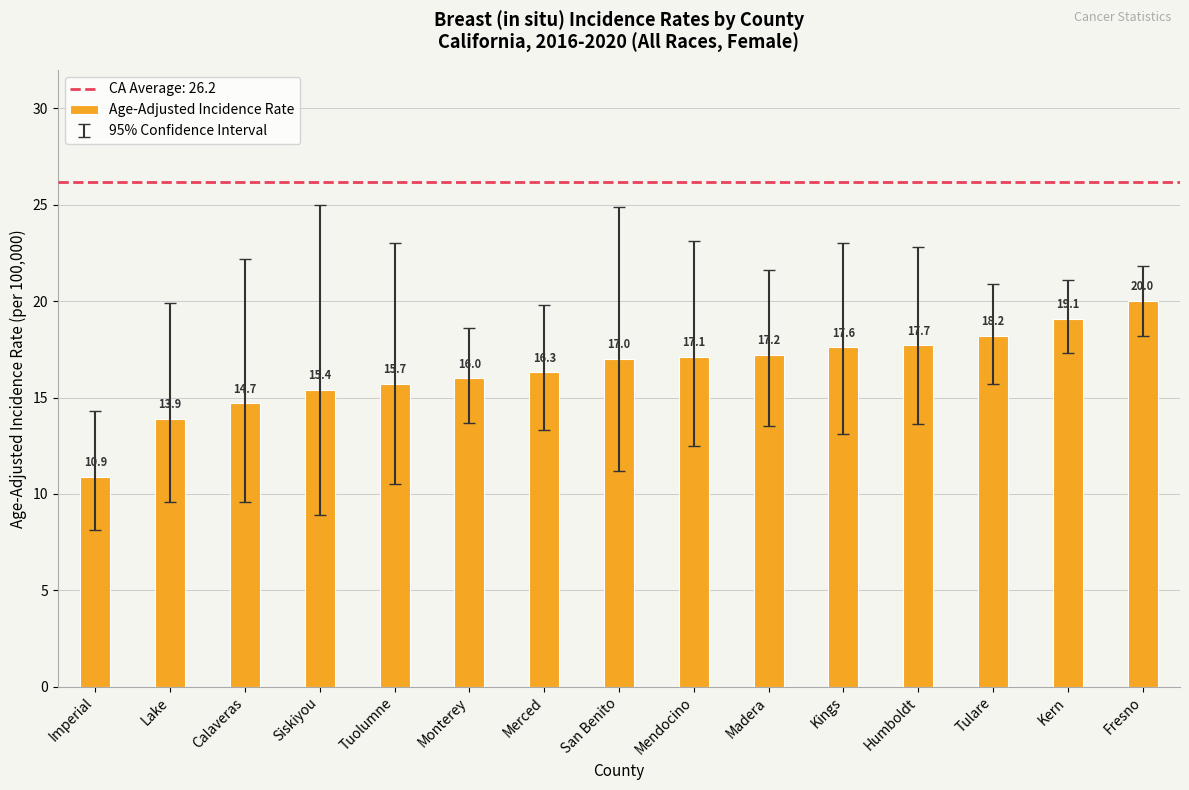

What is the label of the 12th bar from the right?

Siskiyou